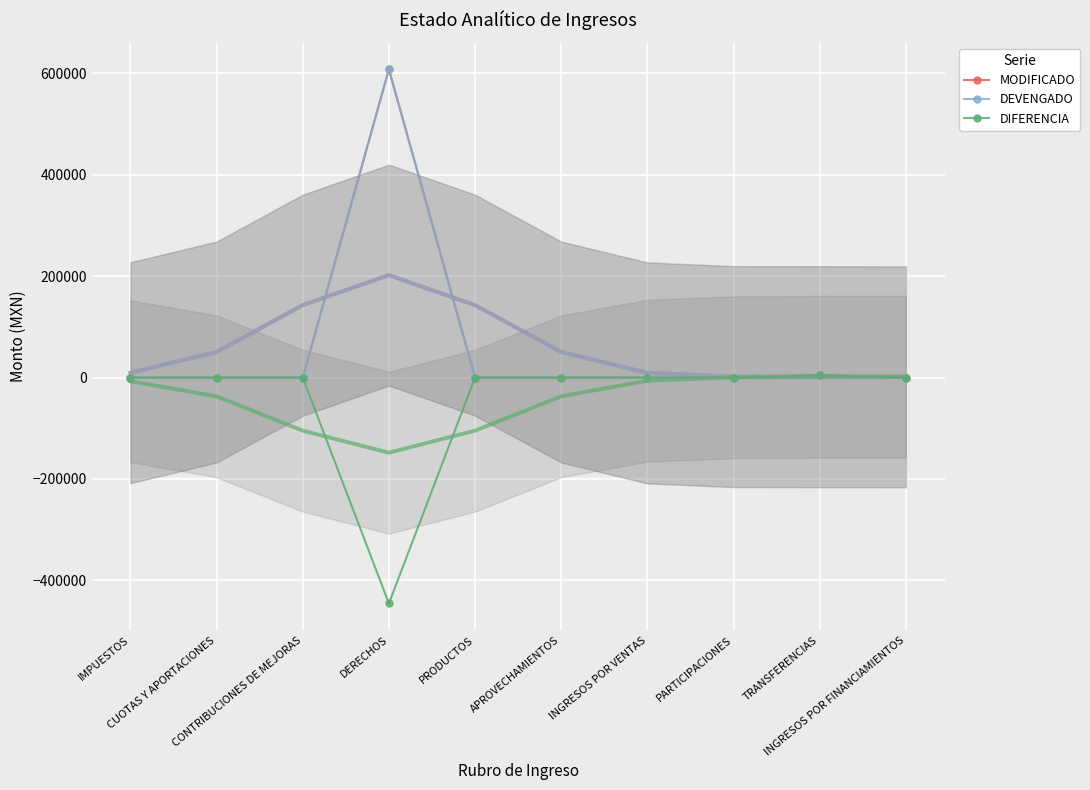

At which category is the sum across all series the highest?

DERECHOS